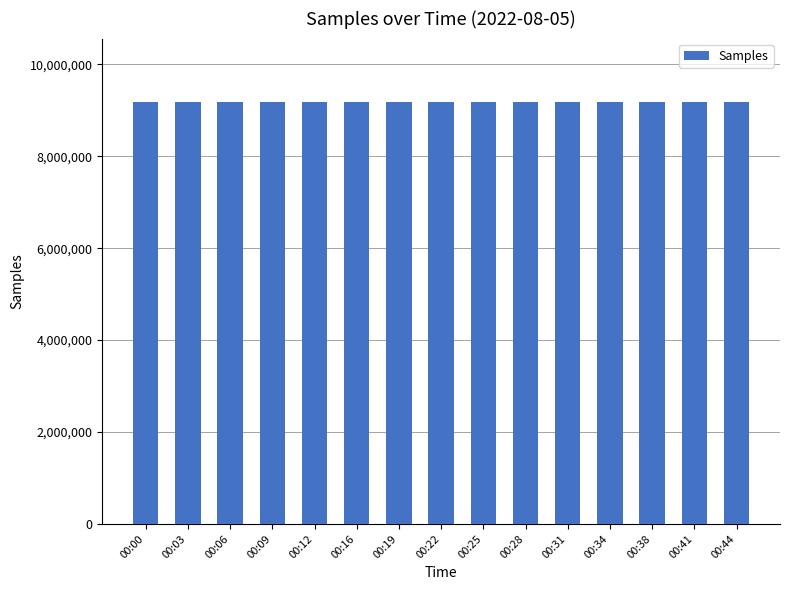

The value at 00:22 is 2188067. True or false?

False